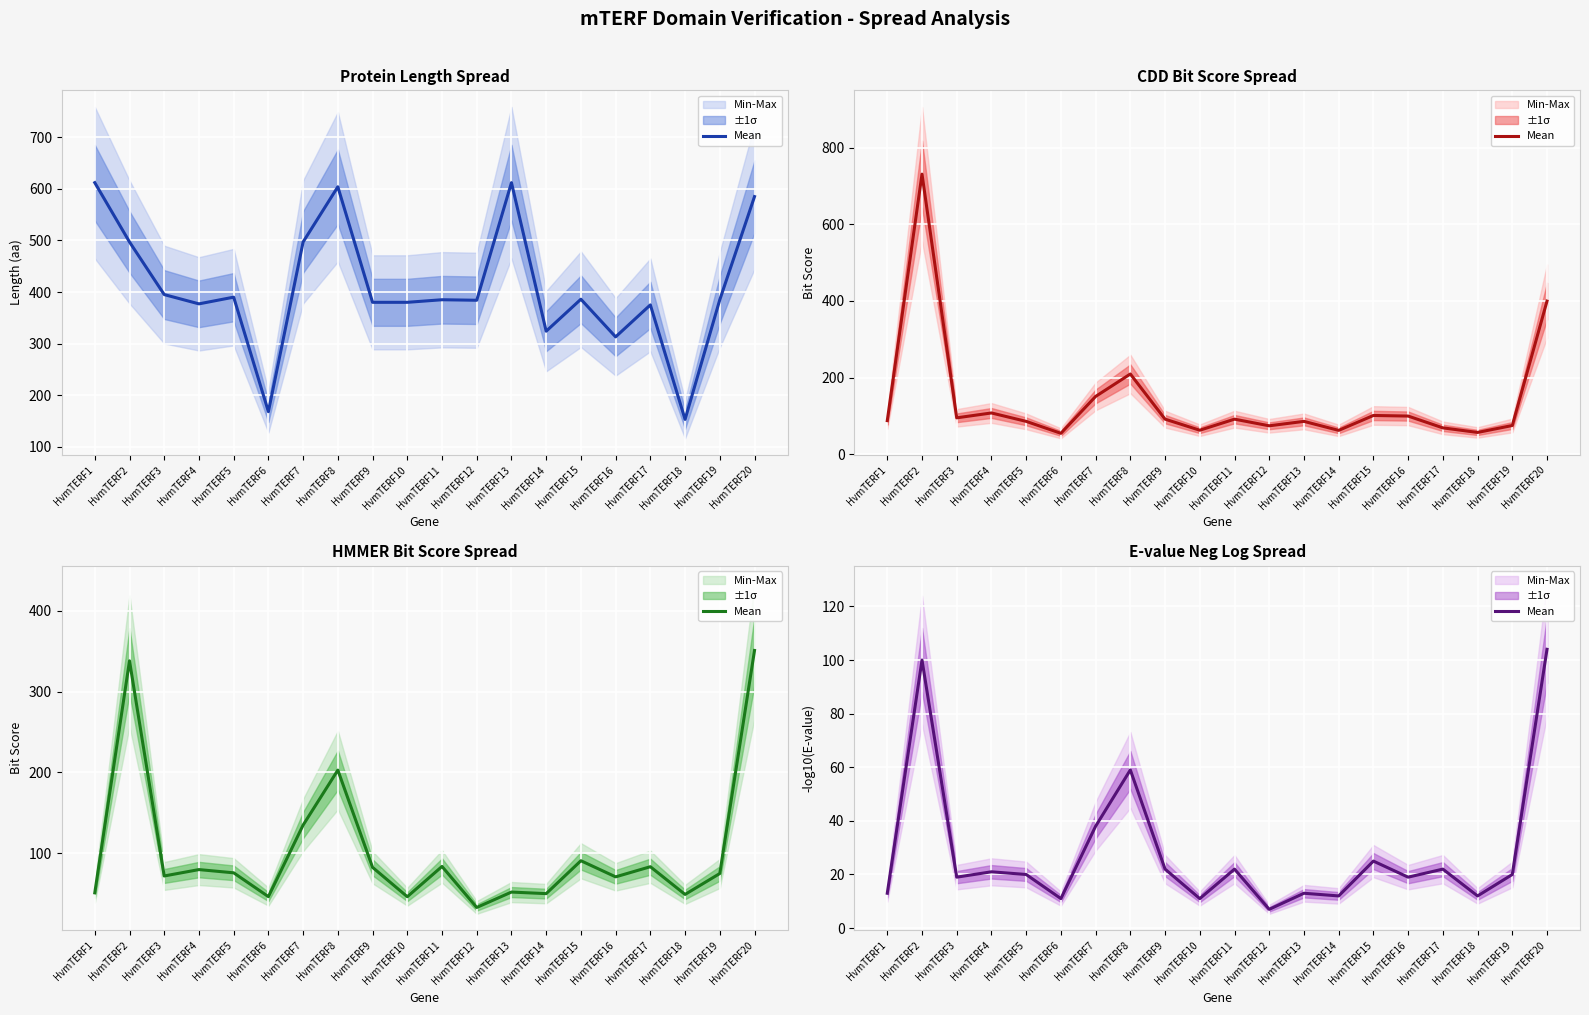

How many points are higher than both their immediate neighbors (excluding endpoints)?

7